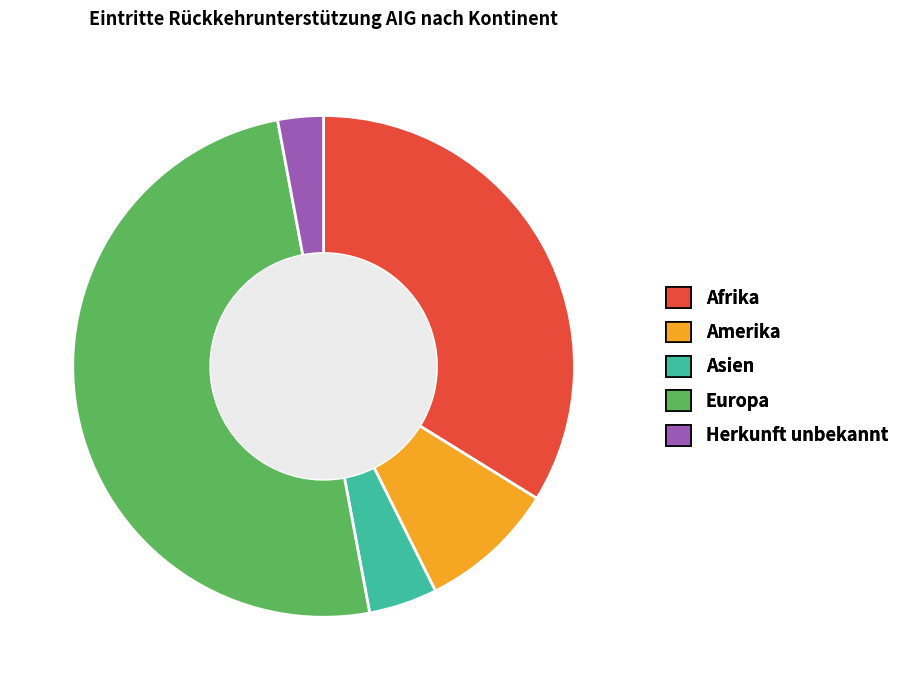

Is the sum of Afrika and Asien greater than half?

No